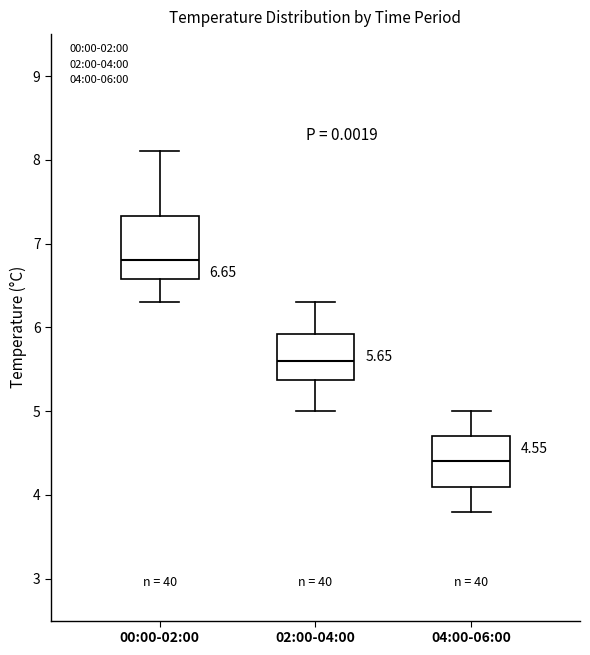

Which box's median line is the lowest?

04:00-06:00